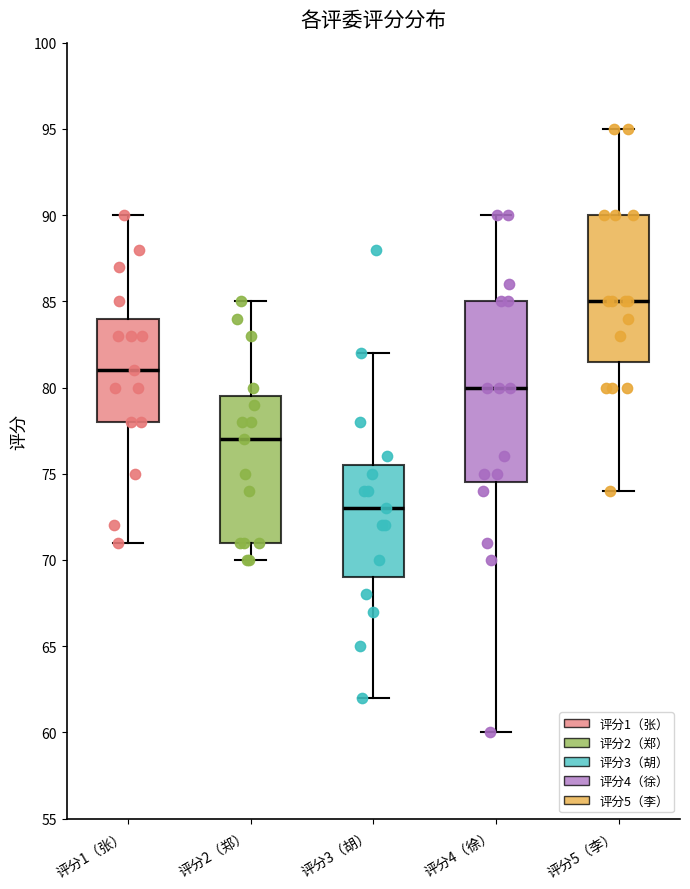

Which box has the highest median line?

评分5（李）